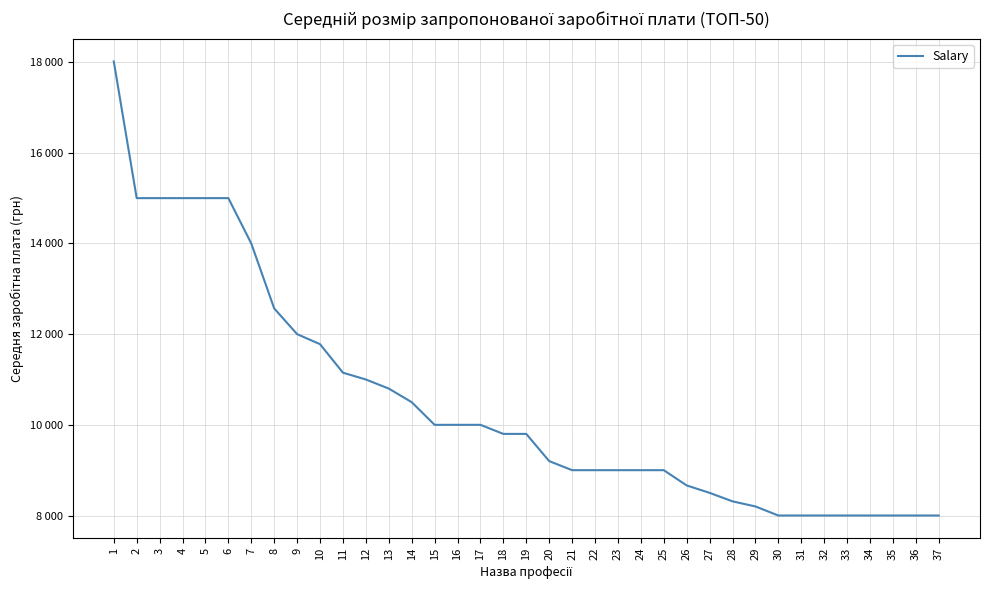

Does the chart have visible grid lines?

Yes